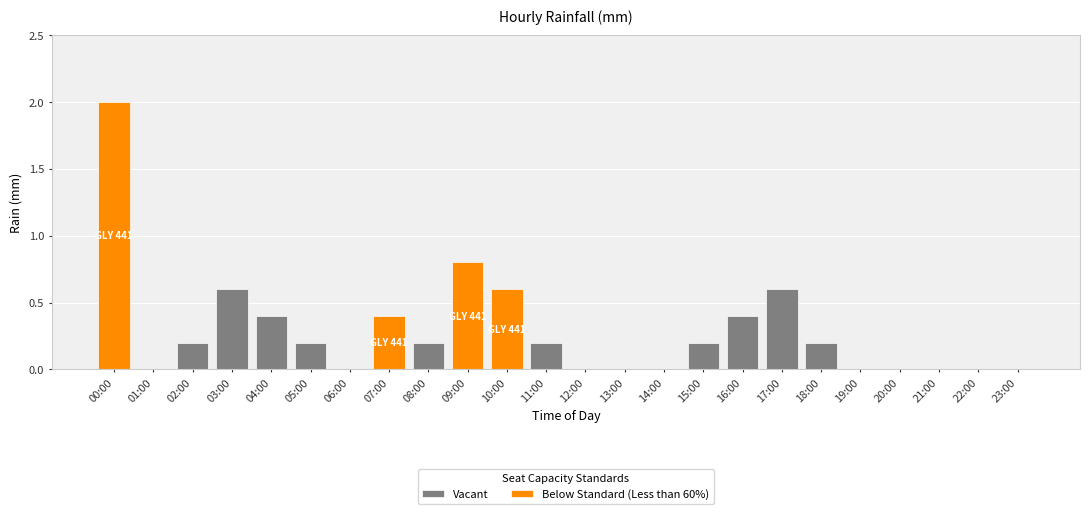

Are the bars grouped side by side (vs. stacked)?

Yes